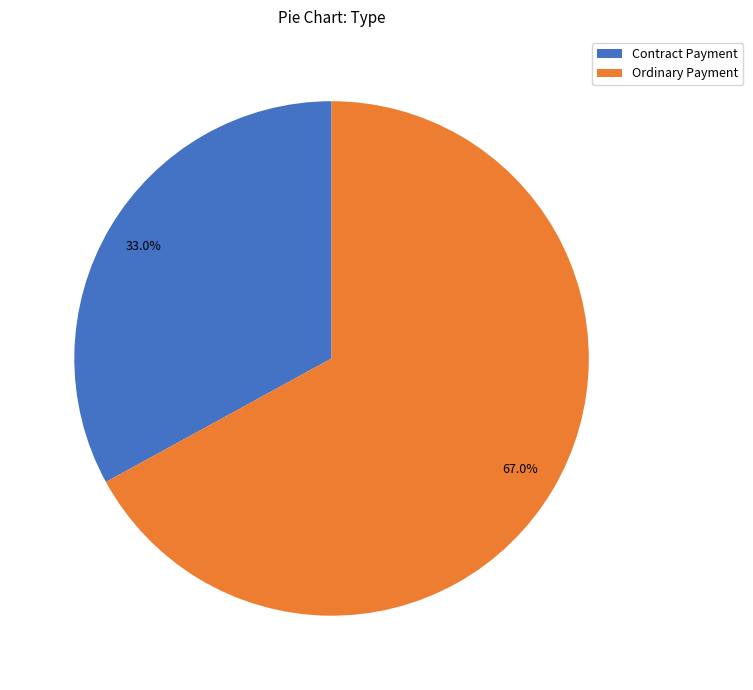

How many segments does this pie chart have?

2